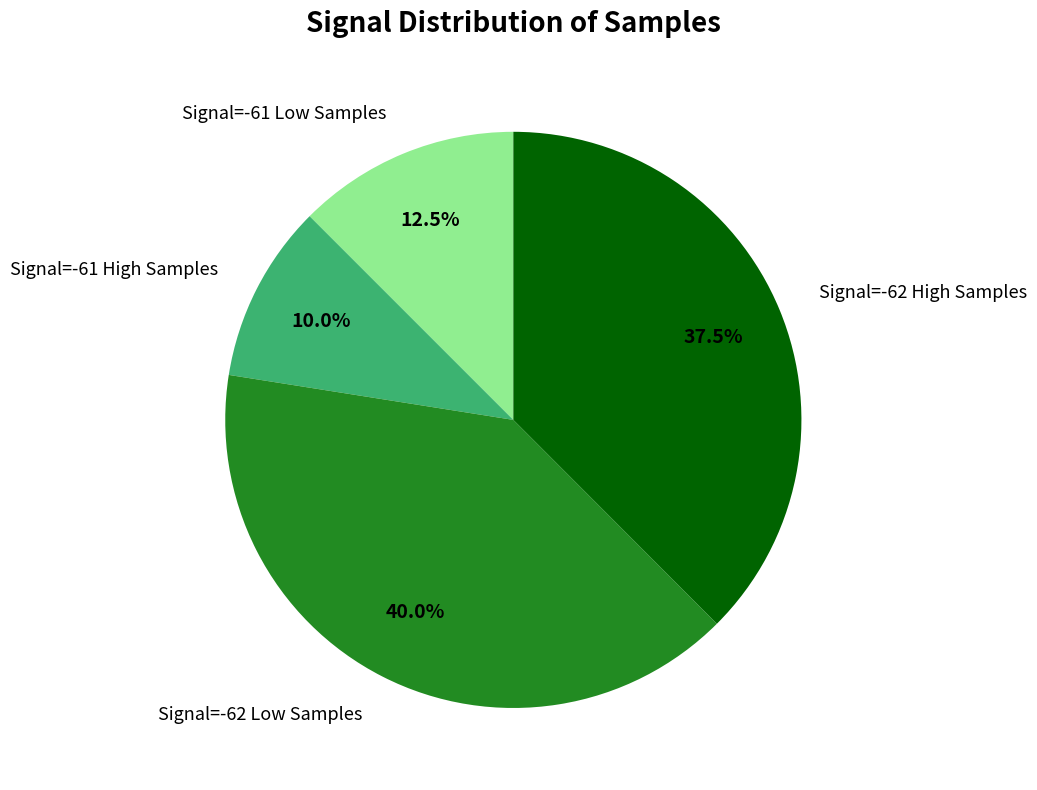

Is the sum of Signal=-62 Low Samples and Signal=-62 High Samples greater than half?

Yes